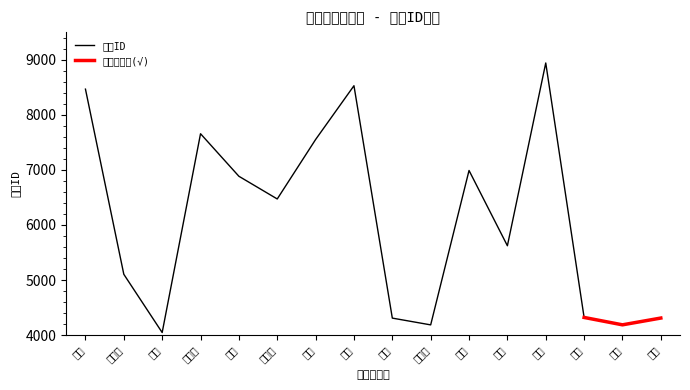

What position from the left is 谭钦文?

2